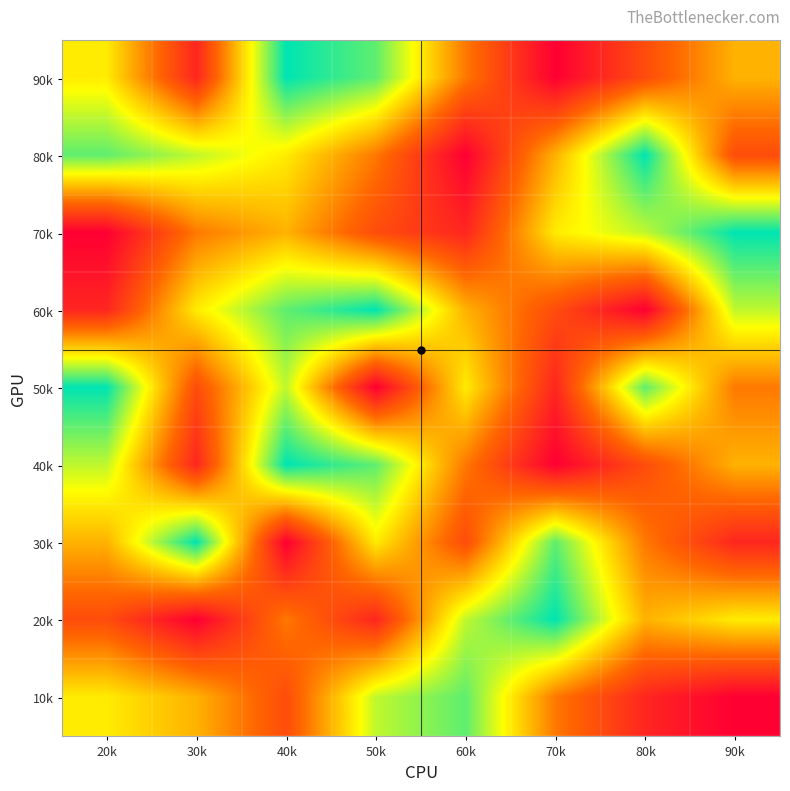

At which category is the sum across all series the highest?

40k